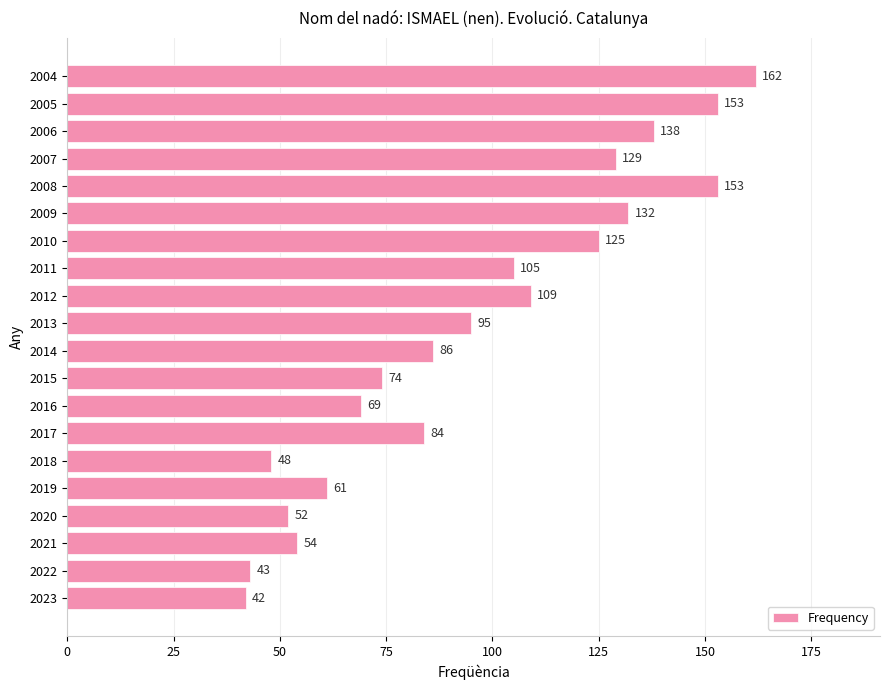

Between 2016 and 2020, which is larger?

2016